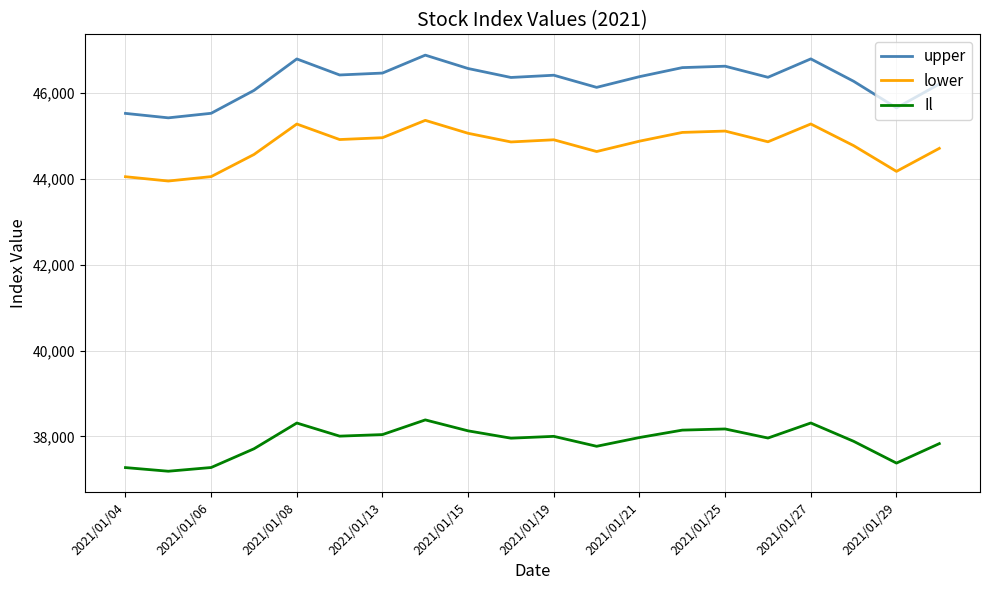

Which series has the widest spread of values?

upper